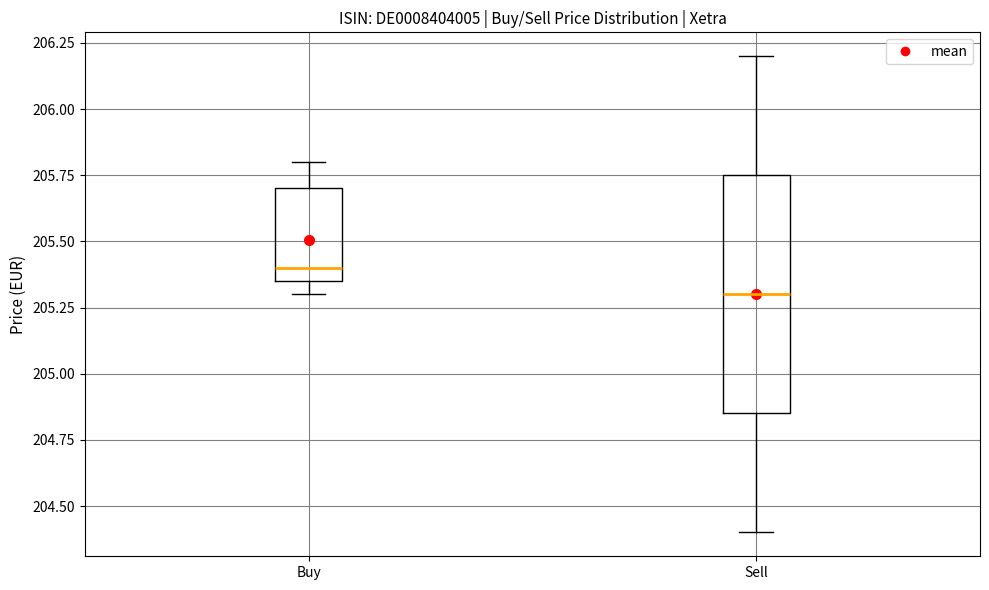

Where does the lower whisker of the box for Sell end on the y-axis? The values are not printed on the chart, so give them approximately, as read against the axis.

204.40